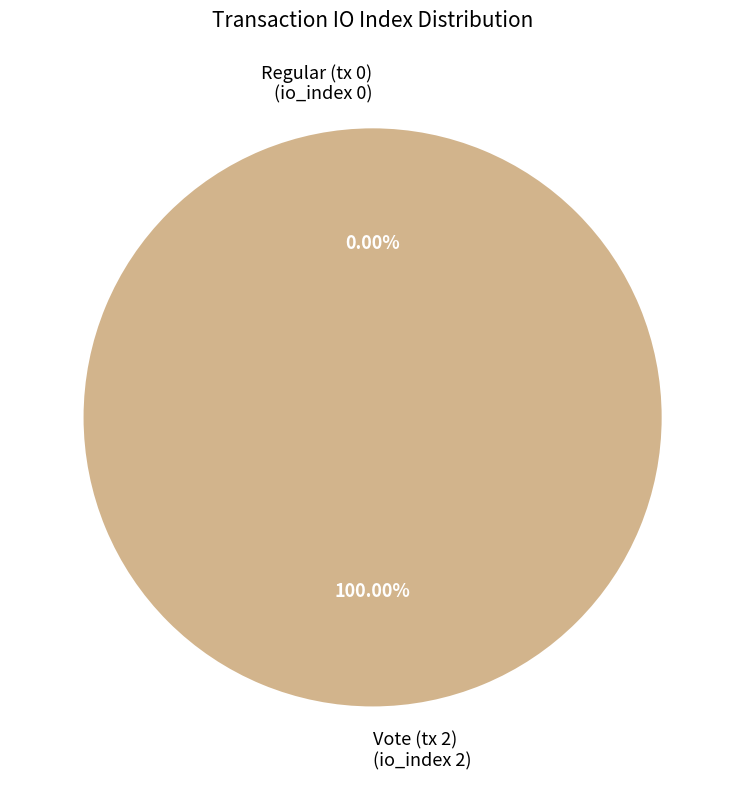

To the nearest percent, what percentage of the pie is Vote (tx 2)?

100%